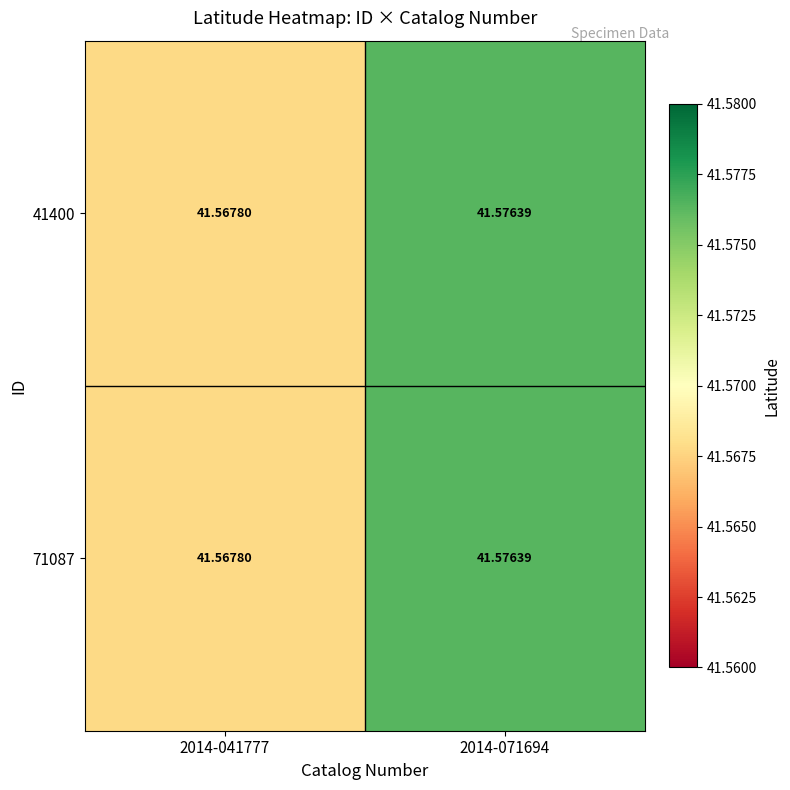

Rank the series at 2014-071694 from highest to lowest value.

41400, 71087